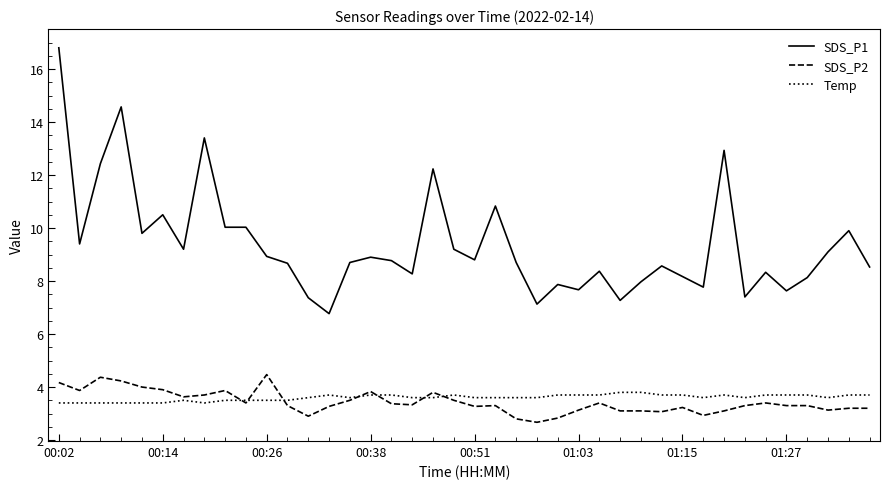

Which series has the largest range (max minus min)?

SDS_P1